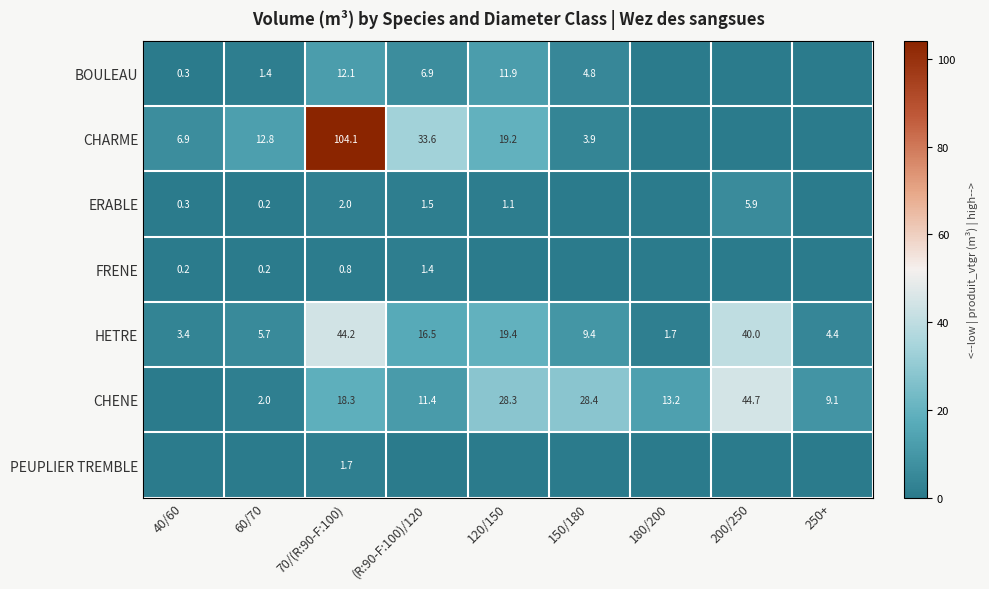

How many series are shown in this chart?

7